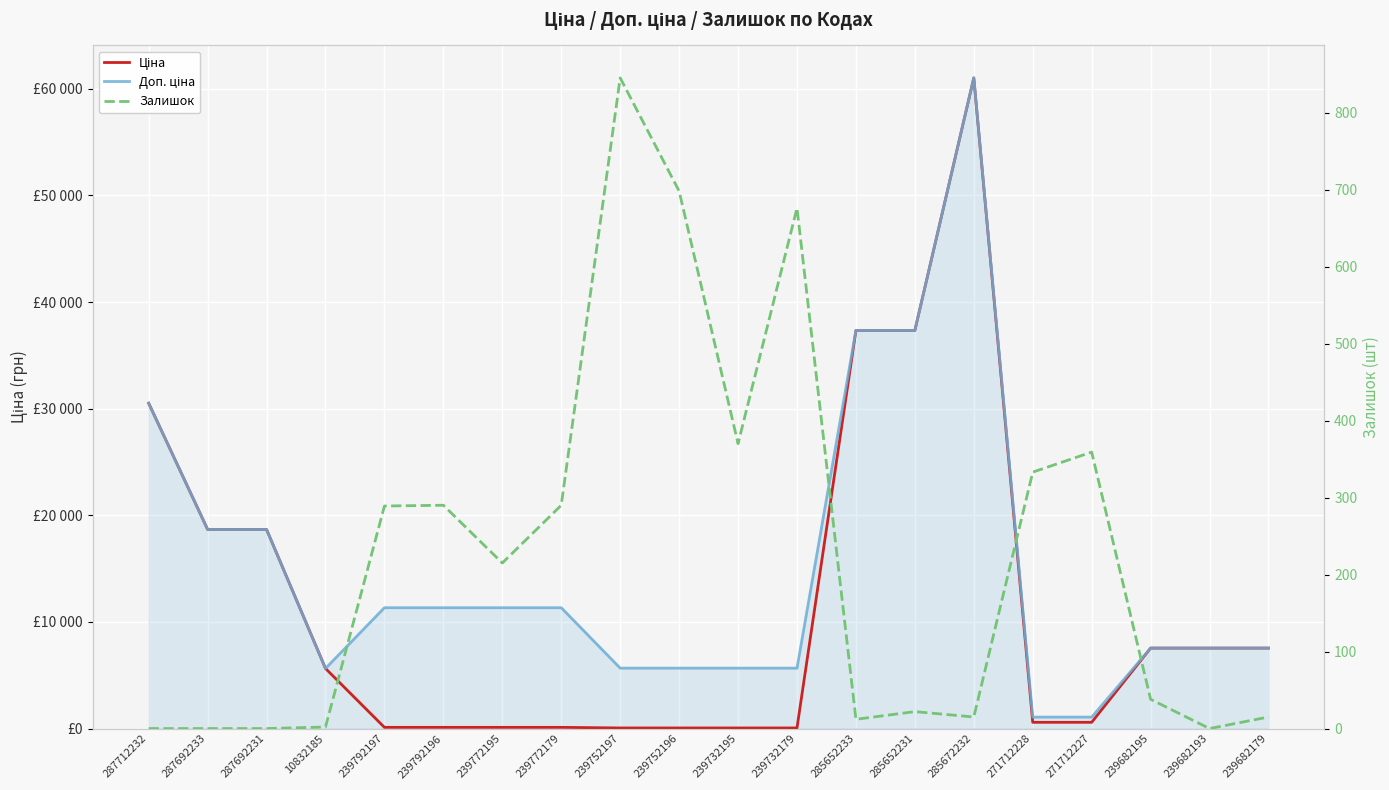

What is the label of the 17th point from the left?

271712227